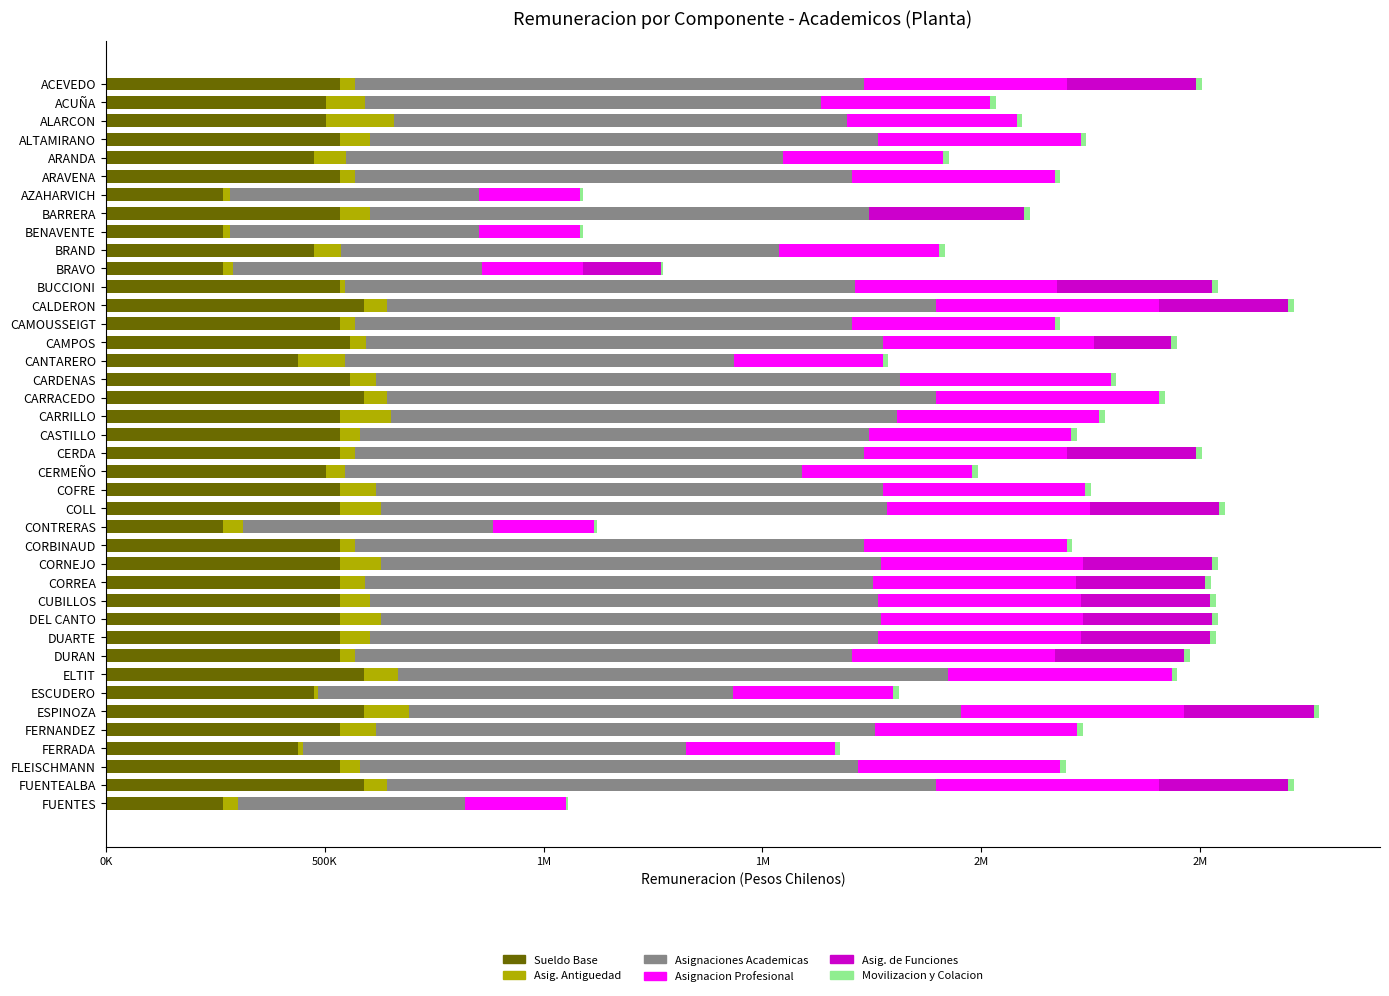

How many Asig. de Funciones values are between 0 and 295357?

38